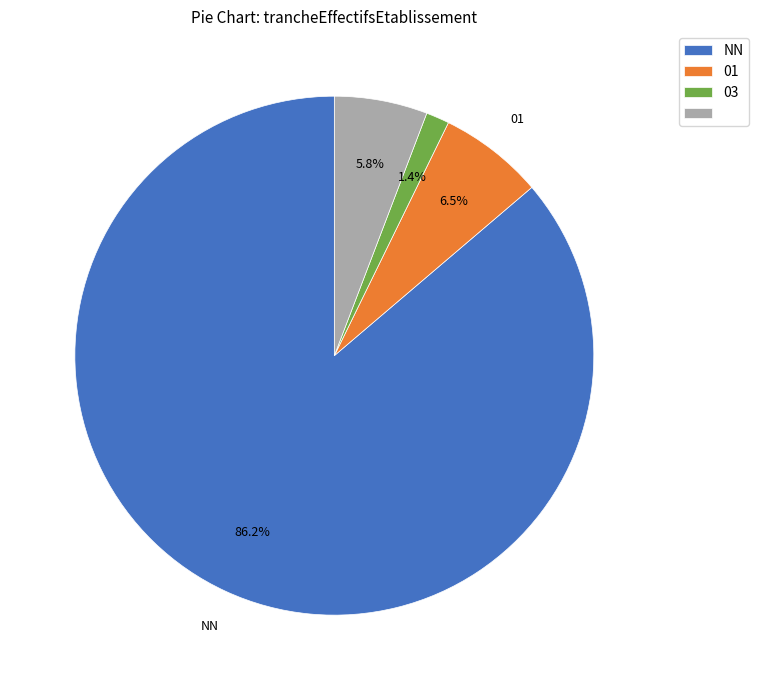

Is there any slice that represents more than half of the pie?

Yes